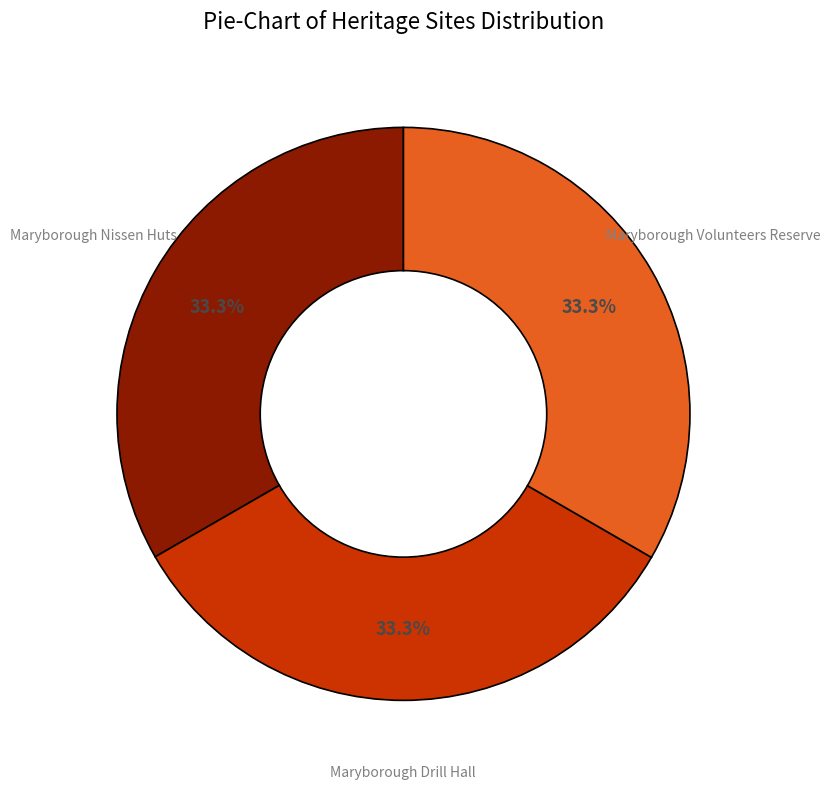

Is there a majority slice in this chart?

No